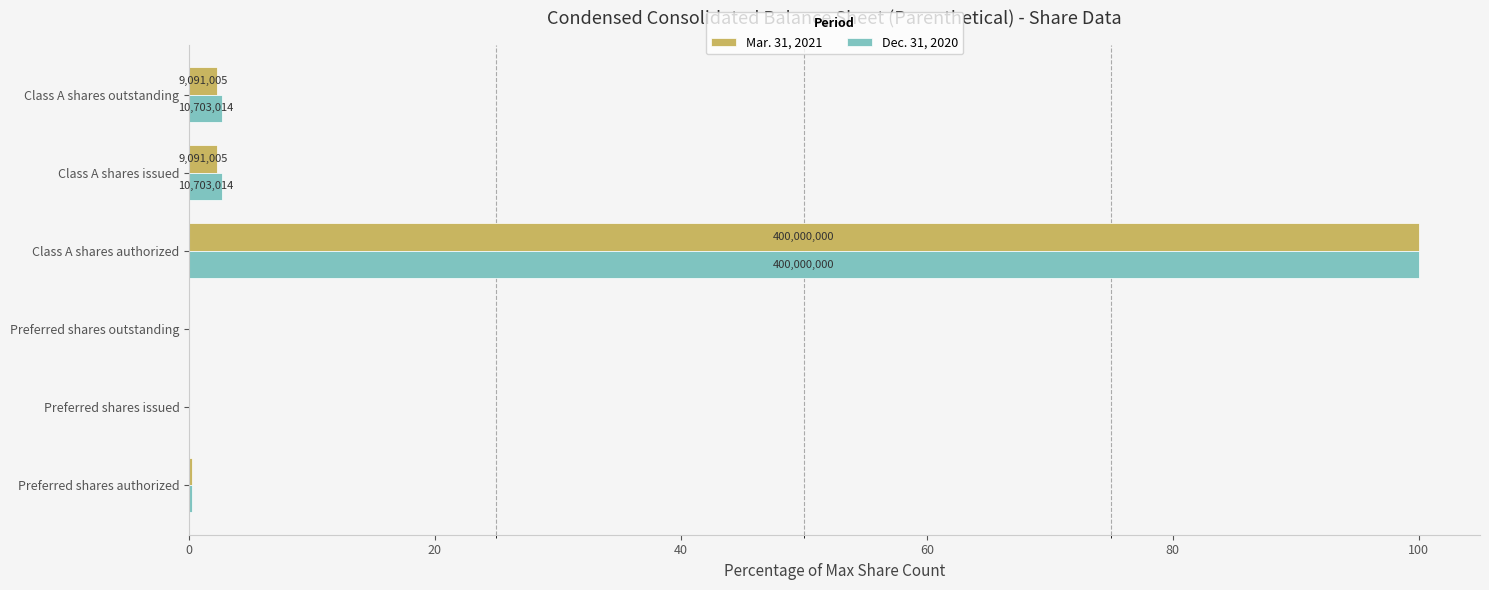

What are all the series names shown in the legend?

Mar. 31, 2021, Dec. 31, 2020